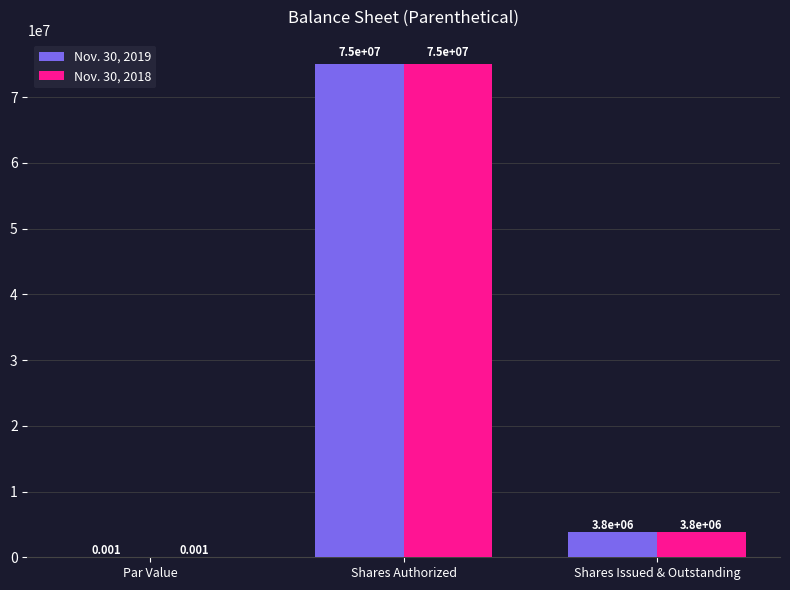

Is the value of Nov. 30, 2019 at Shares Issued & Outstanding greater than the value of Nov. 30, 2018 at Par Value?

Yes